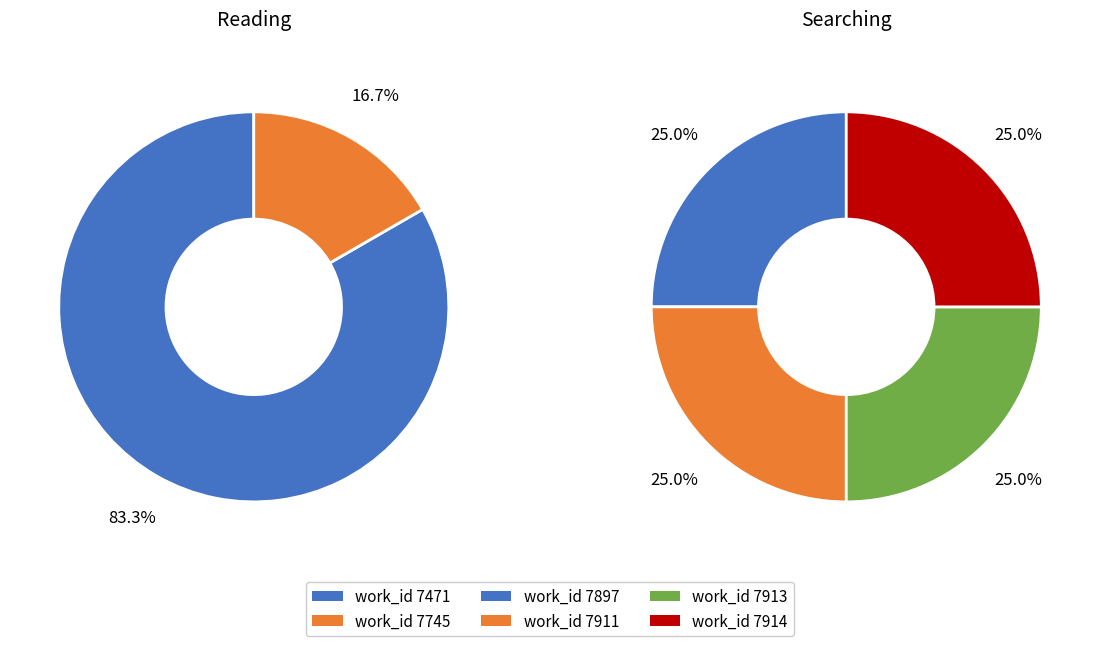

The He desired us slice represents 1% of the pie. True or false?

False